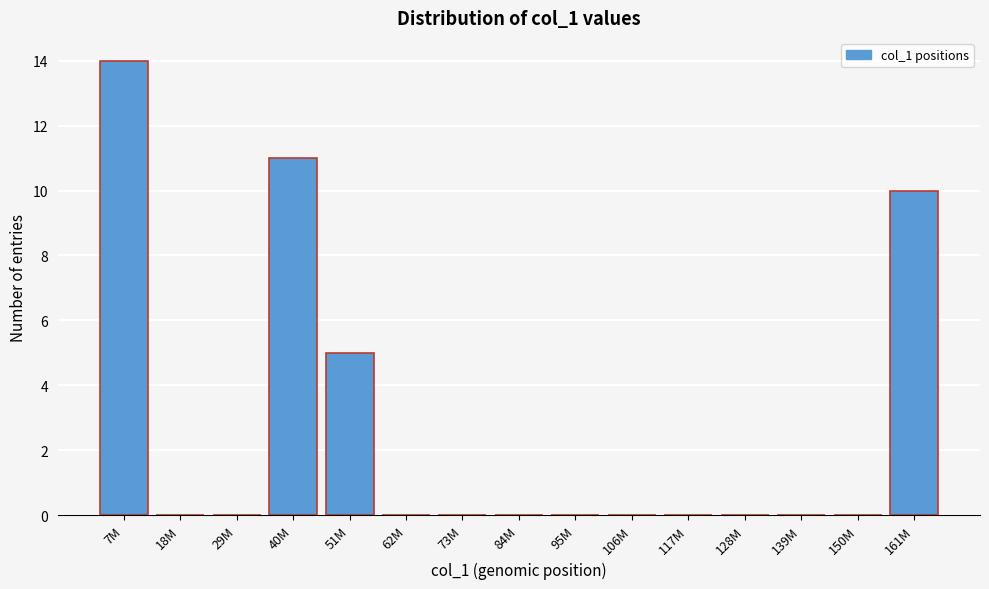

Reading left to right, extract all data points from this chart.

7M=14	18M=0	29M=0	40M=11	51M=5	62M=0	73M=0	84M=0	95M=0	106M=0	117M=0	128M=0	139M=0	150M=0	161M=10